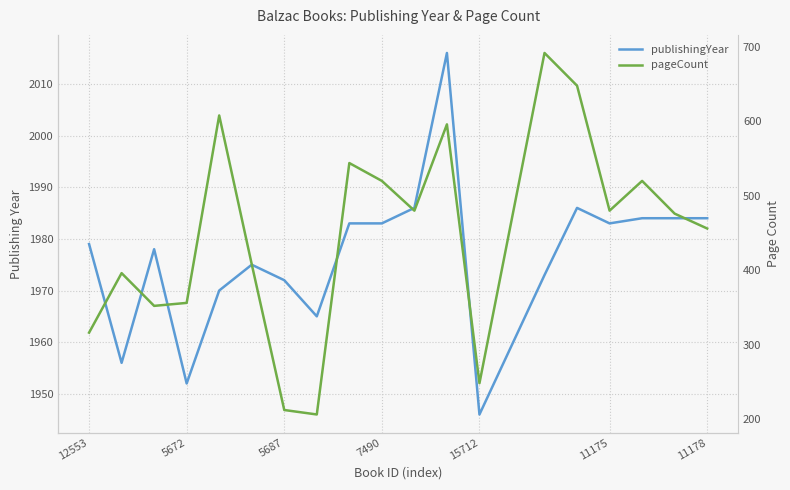

The pageCount series shows 675 at 11175. True or false?

False